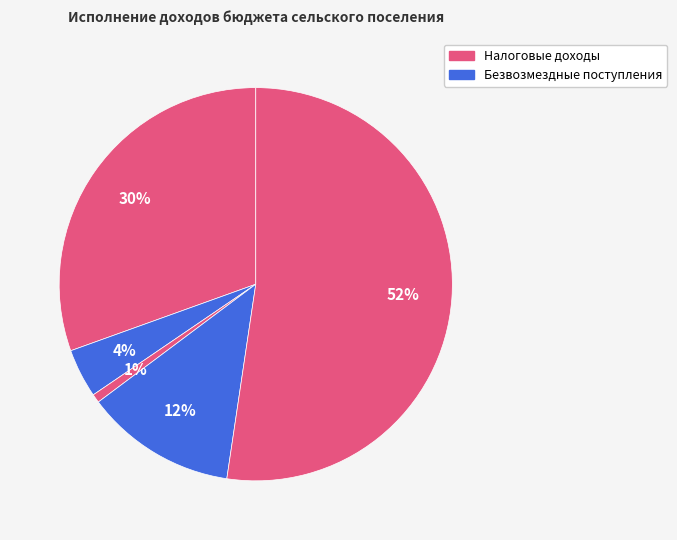

Count the number of slices in the pie.

5